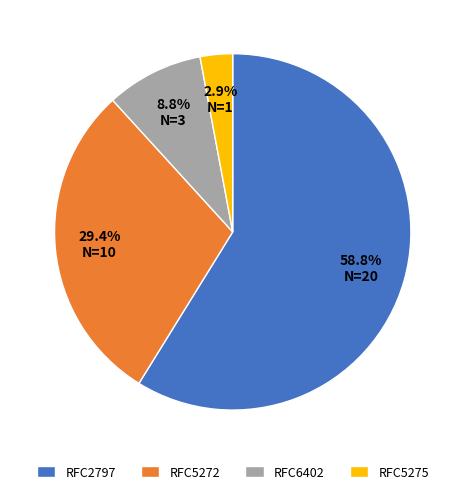

To the nearest percent, what percentage of the pie is RFC6402?

9%